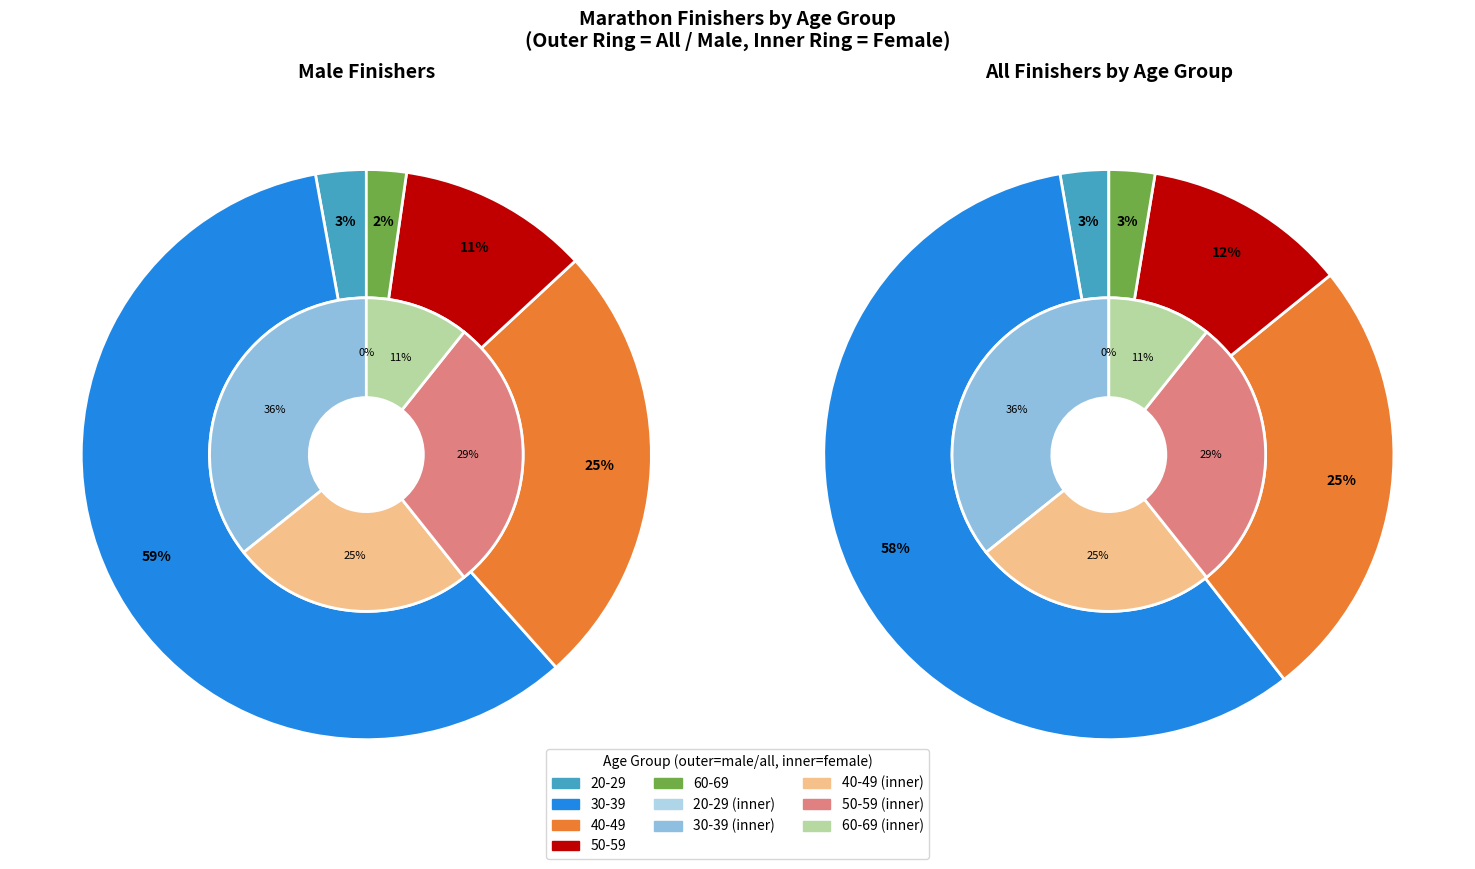

True or false: 50-59 accounts for 12% of the total.

True